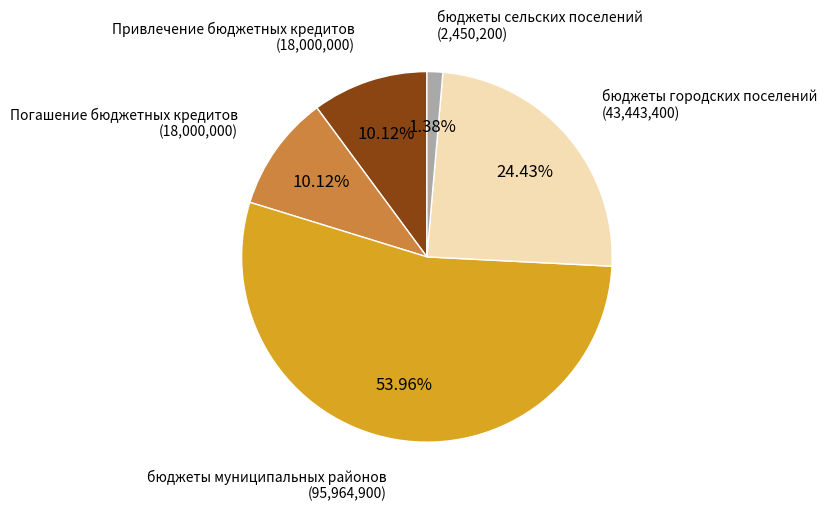

Which has a higher value, бюджеты городских поселений or бюджеты сельских поселений?

бюджеты городских поселений